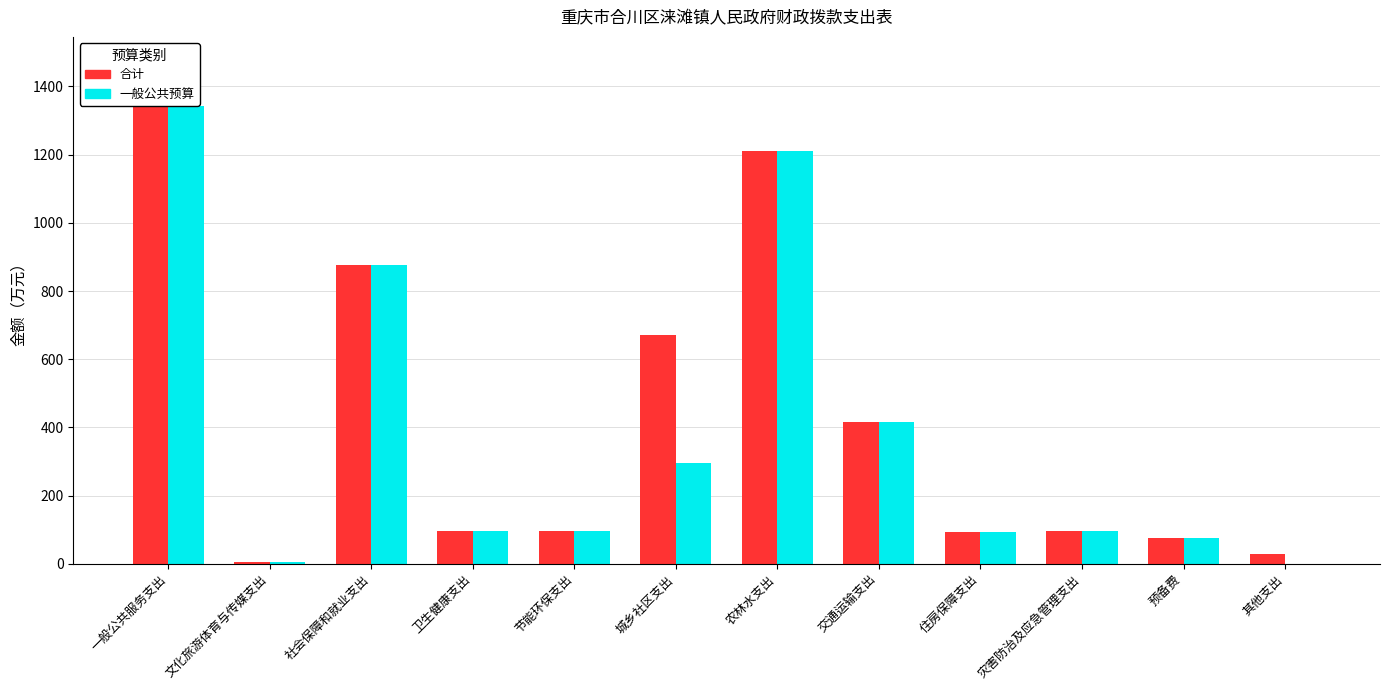

Is it true that 一般公共预算 equals 876.4 at 社会保障和就业支出?

True